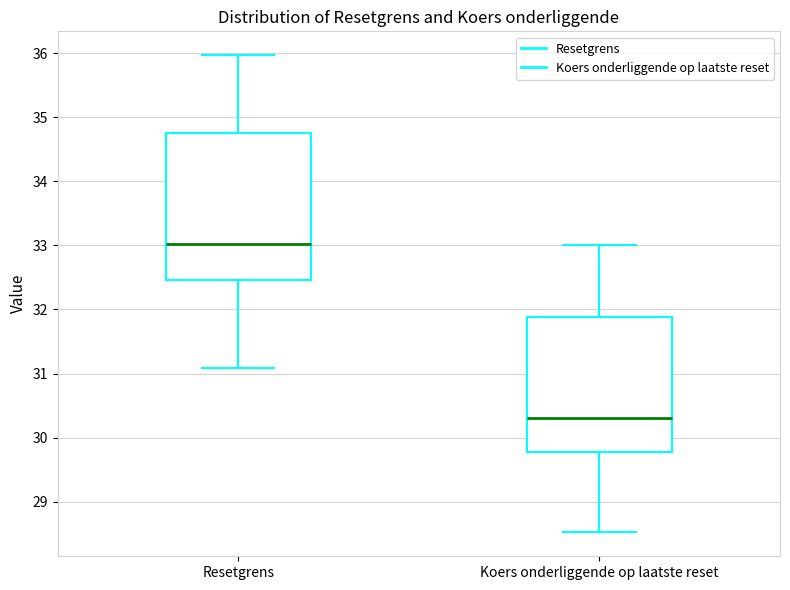

Which box has the lowest median line?

Koers onderliggende op laatste reset